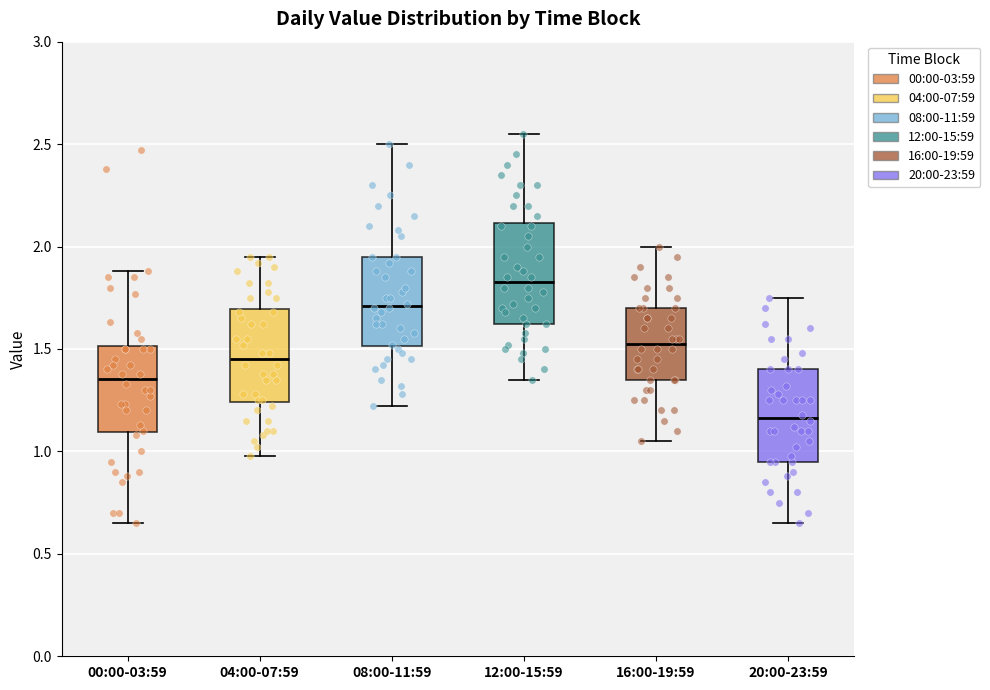

Which box has the highest median line?

12:00-15:59